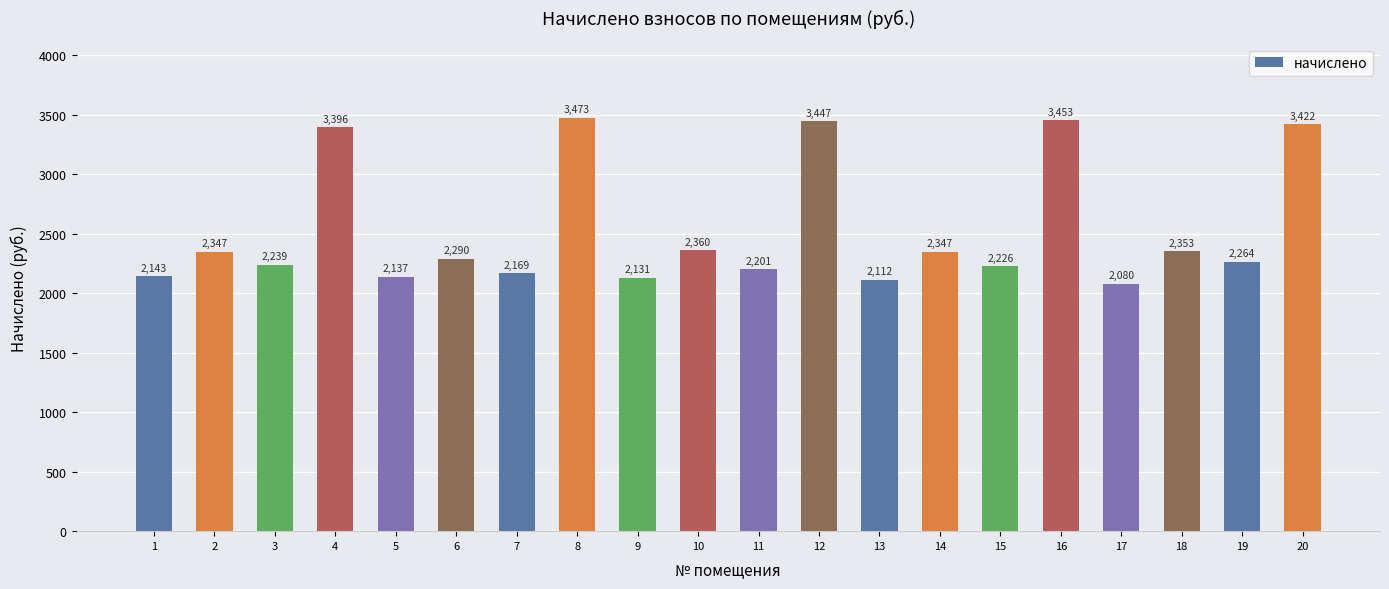

What is the difference between the maximum and minimum values?

1392.8